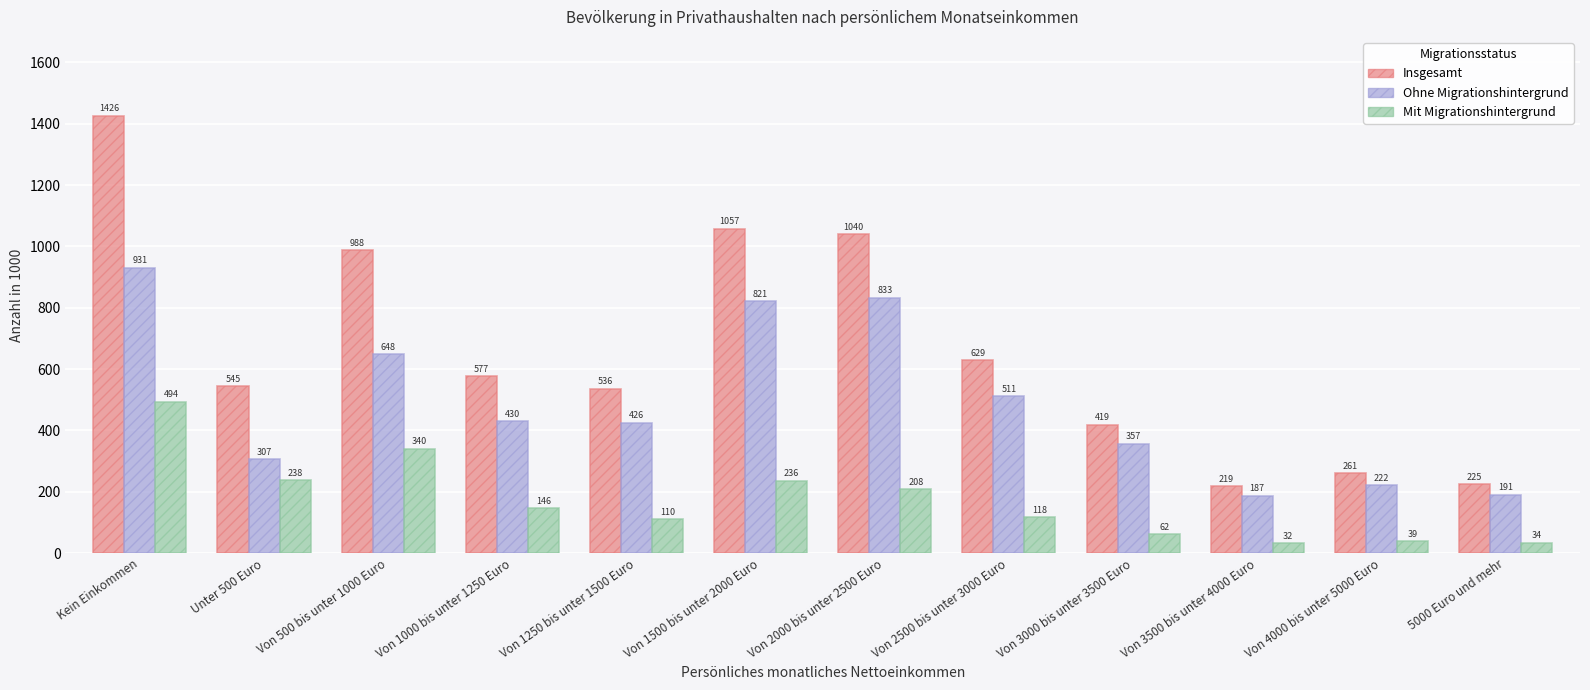

What is the label of the 5th bar from the left?

Von 1250 bis unter 1500 Euro